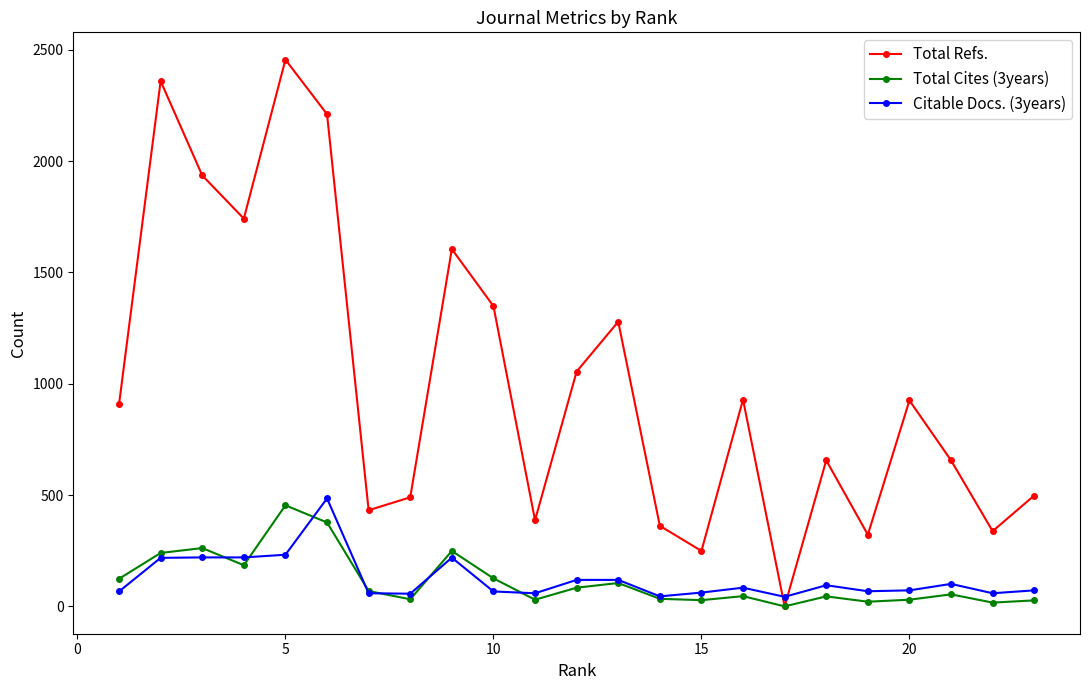

True or false: Total Refs. has more than 1 points higher than both neighbors.

True